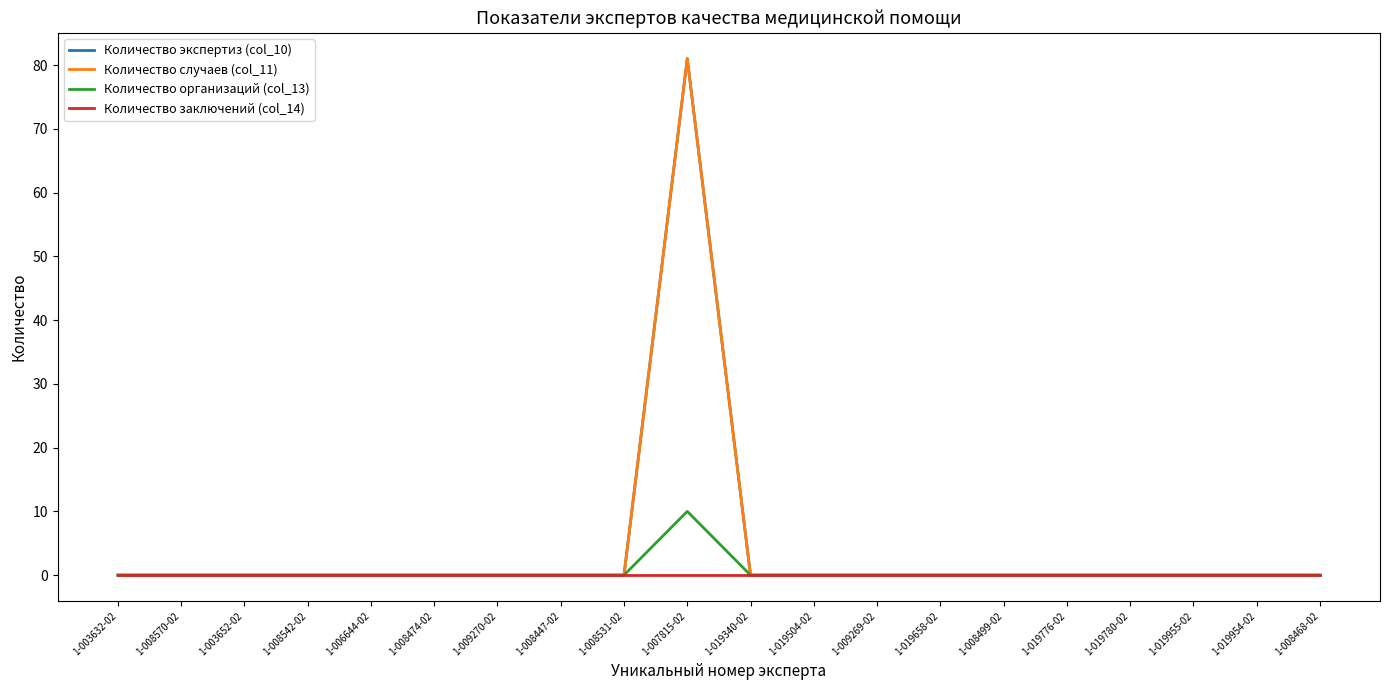

Where is the first local maximum for Количество организаций (col_13)?

1-007815-02